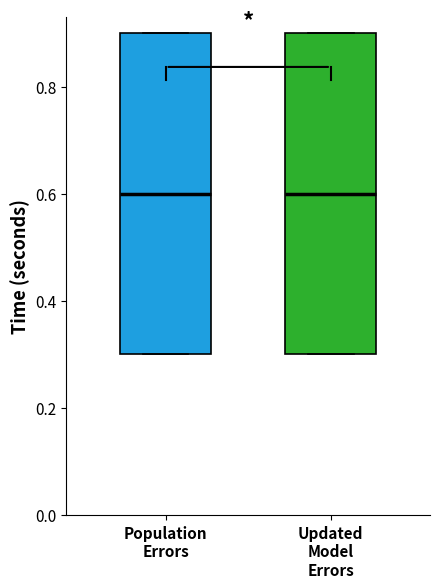

Reading left to right, read every box against the y-axis: the position of its median line, the range the box covers, and the ends of its whiskers. The values are not printed on the chart, so give them approximately, as read against the axis.

Population Errors: median 0.6, box 0.3 to 0.9, whiskers 0.3 to 0.9
Updated Model Errors: median 0.6, box 0.3 to 0.9, whiskers 0.3 to 0.9